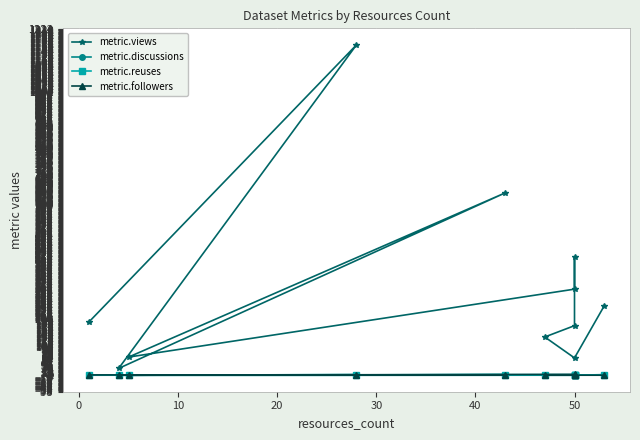

Rank the series at 50 from lowest to highest value.

metric.discussions, metric.reuses, metric.followers, metric.views